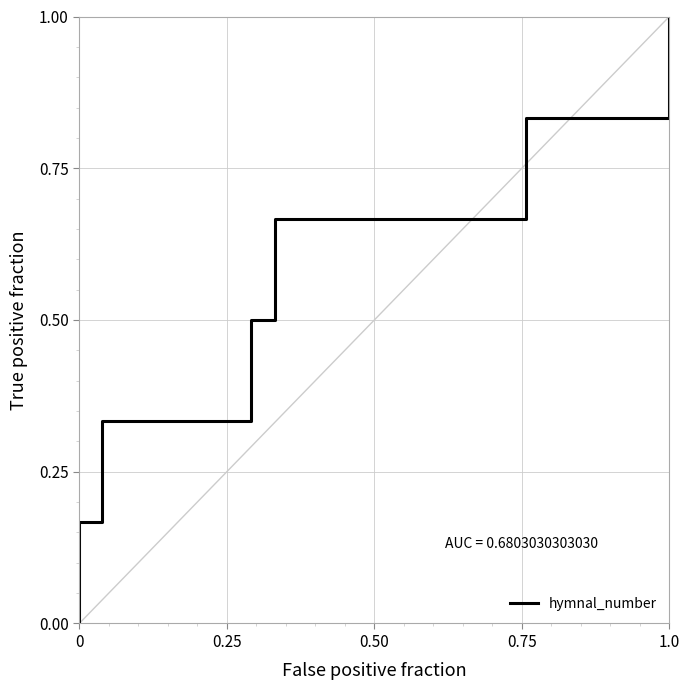

What is the sum of all values?

3.5